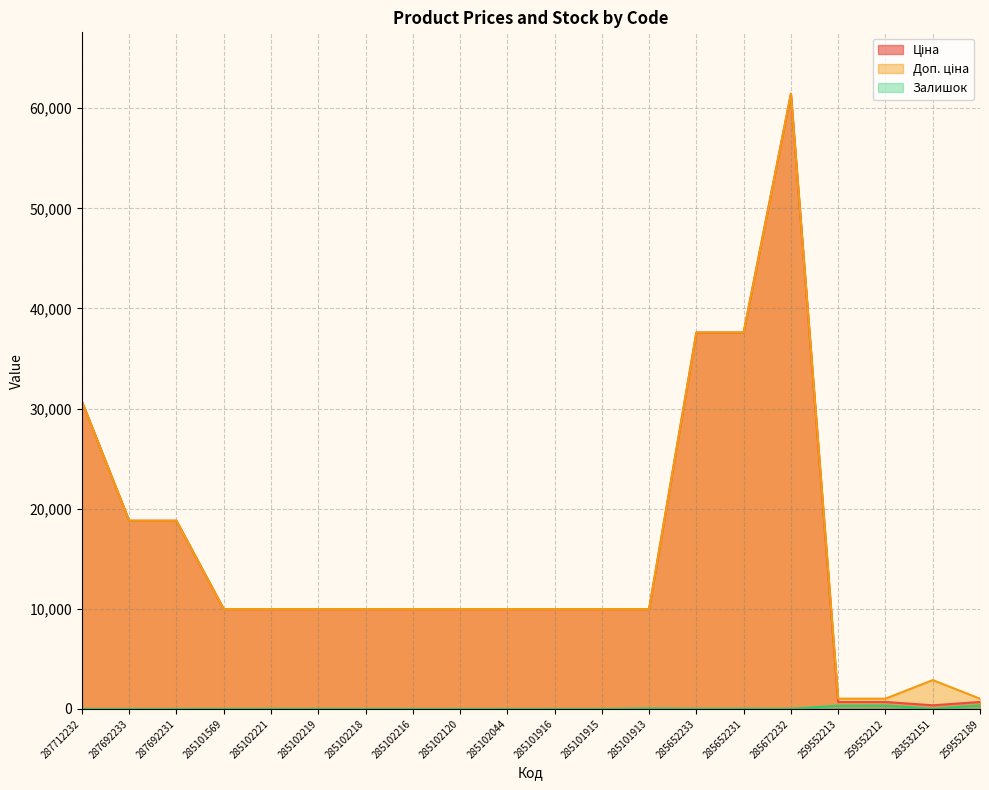

True or false: Залишок and Доп. ціна intersect in this chart.

False